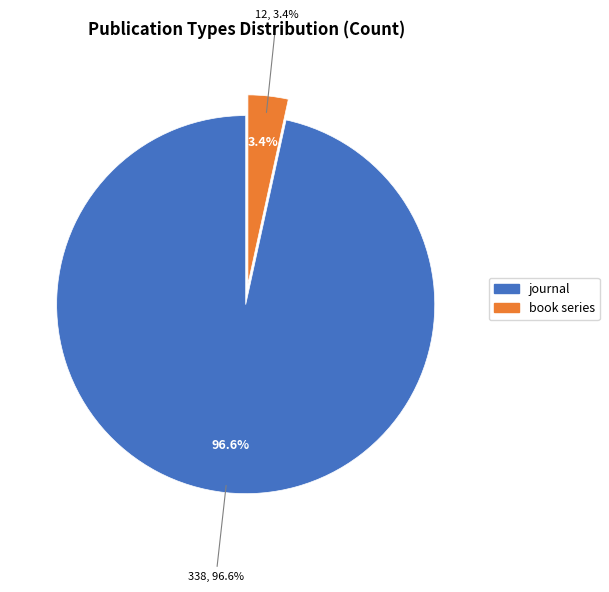

Which slice represents more than half of the pie?

journal